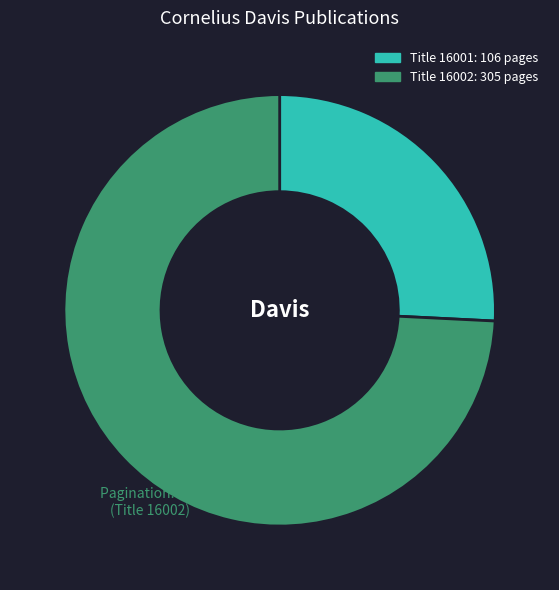

Is there a majority slice in this chart?

Yes